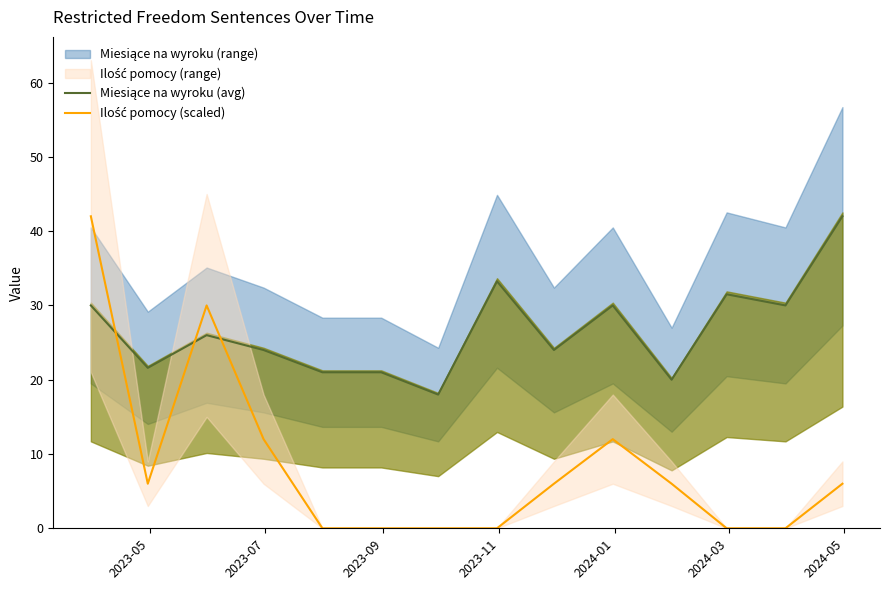

Is this an area chart (filled region under the line)?

No